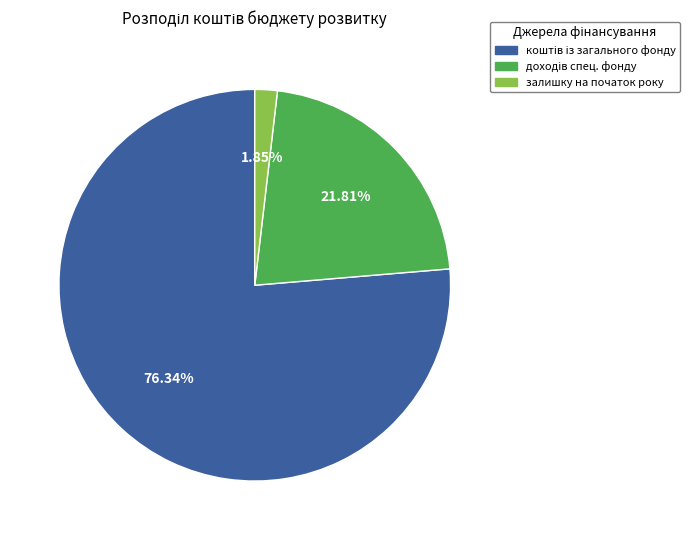

Is there any slice that represents more than half of the pie?

Yes